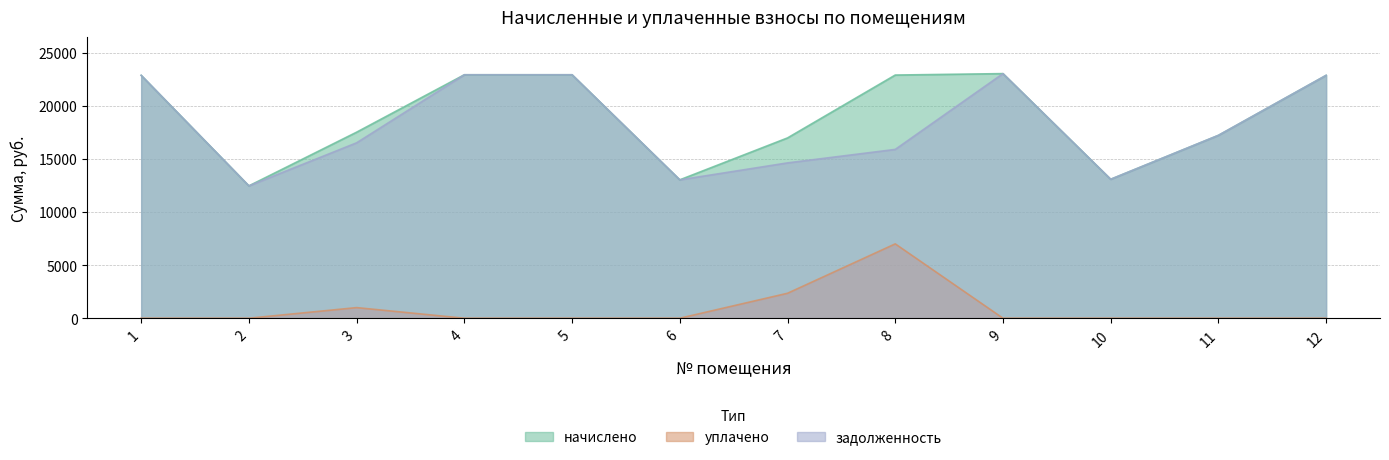

Where does the начислено series first go above 22867?

1